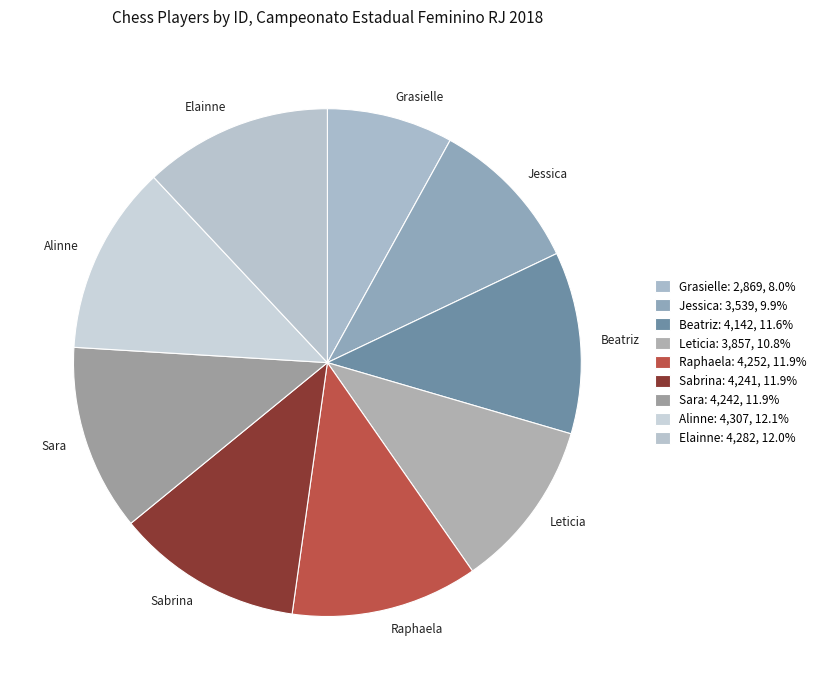

Do Beatriz and Grasielle together represent more than half of the pie?

No